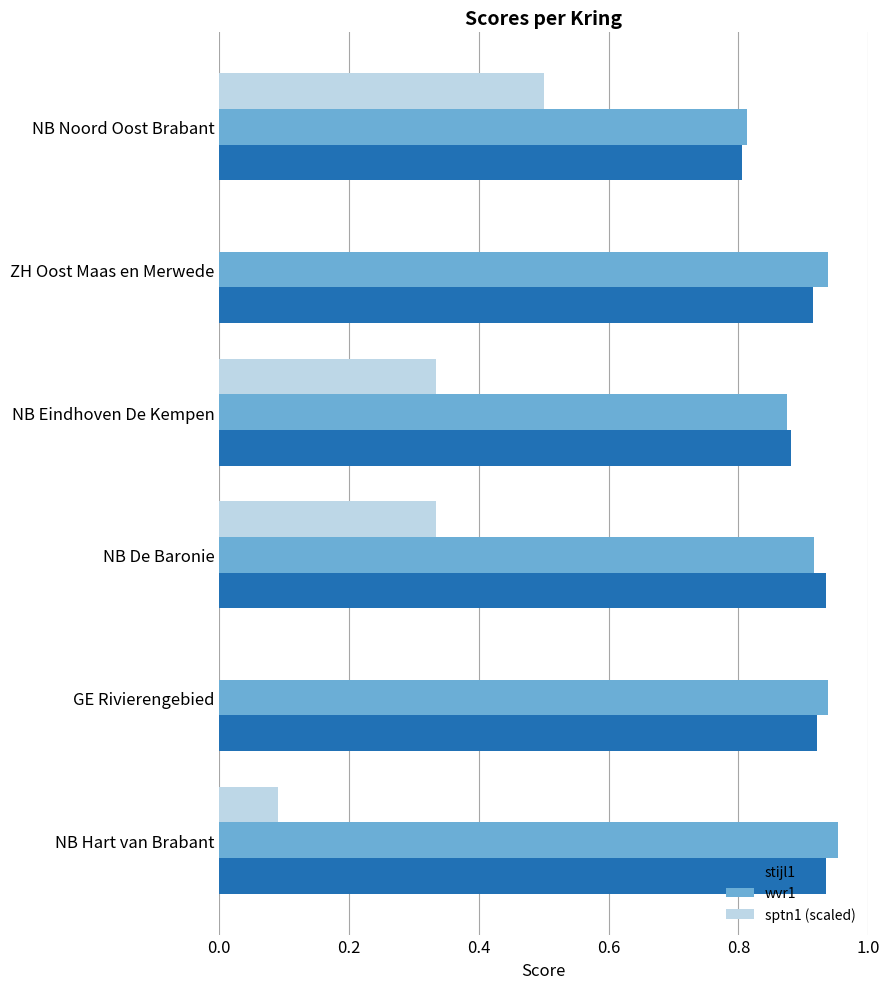

Is the value of sptn1 (scaled) at NB Eindhoven De Kempen greater than the value of stijl1 at NB Hart van Brabant?

No